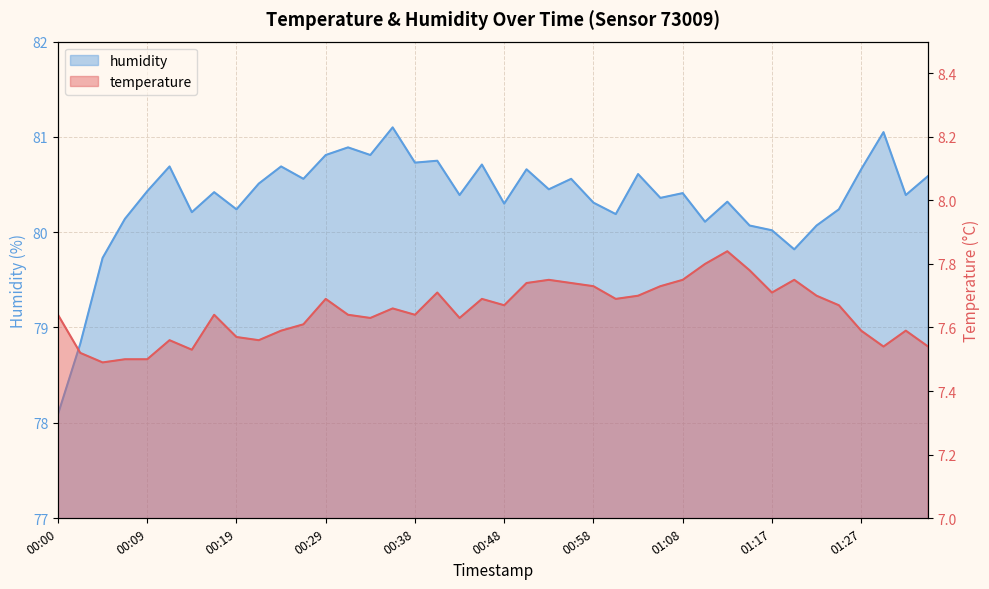

True or false: humidity has more than 2 points higher than both neighbors.

True